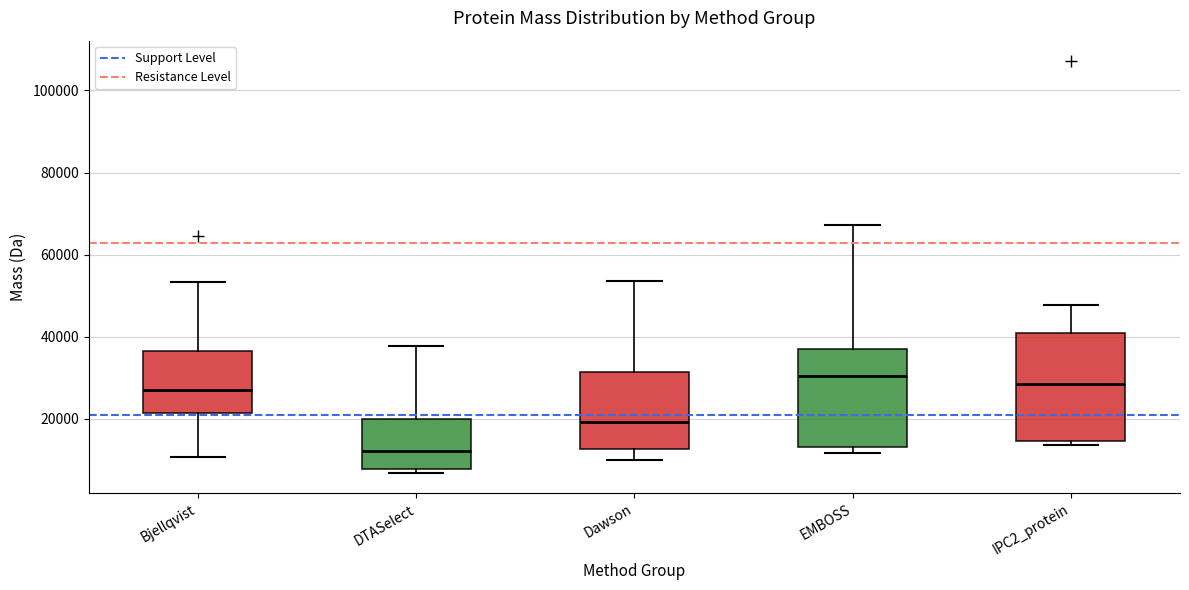

Reading left to right, read every box against the y-axis: the position of its median line, the range the box covers, and the ends of its whiskers. The values are not printed on the chart, so give them approximately, as read against the axis.

Bjellqvist: median 28000, box 22000 to 36000, whiskers 10000 to 54000
DTASelect: median 12000, box 8000 to 20000, whiskers 6000 to 38000
Dawson: median 20000, box 12000 to 32000, whiskers 10000 to 54000
EMBOSS: median 30000, box 14000 to 36000, whiskers 12000 to 68000
IPC2_protein: median 28000, box 14000 to 40000, whiskers 14000 (just below the box's lower edge) to 48000